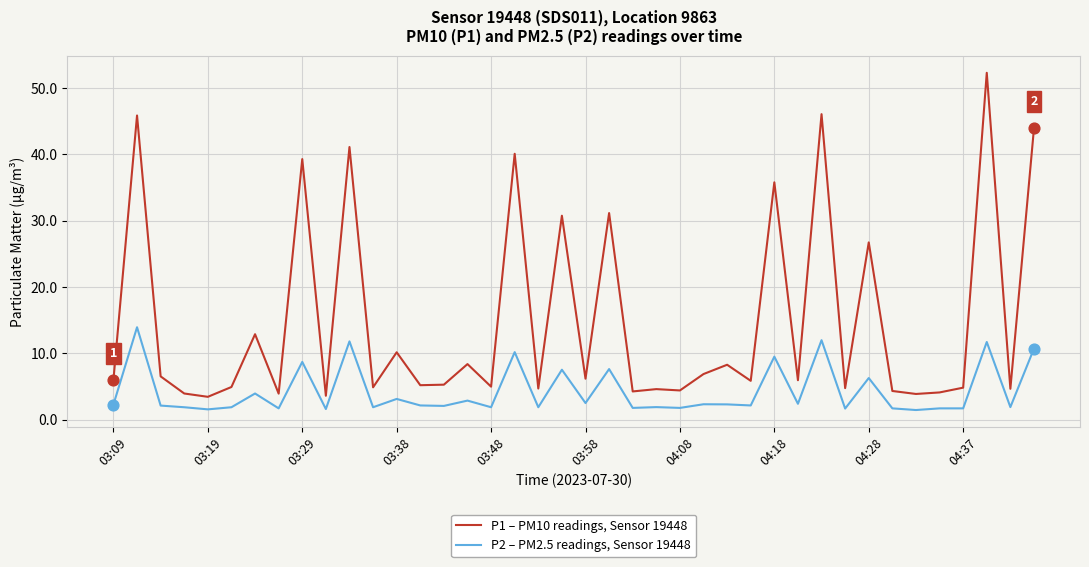

Which series has the largest total across all categories?

P1 – PM10 readings, Sensor 19448